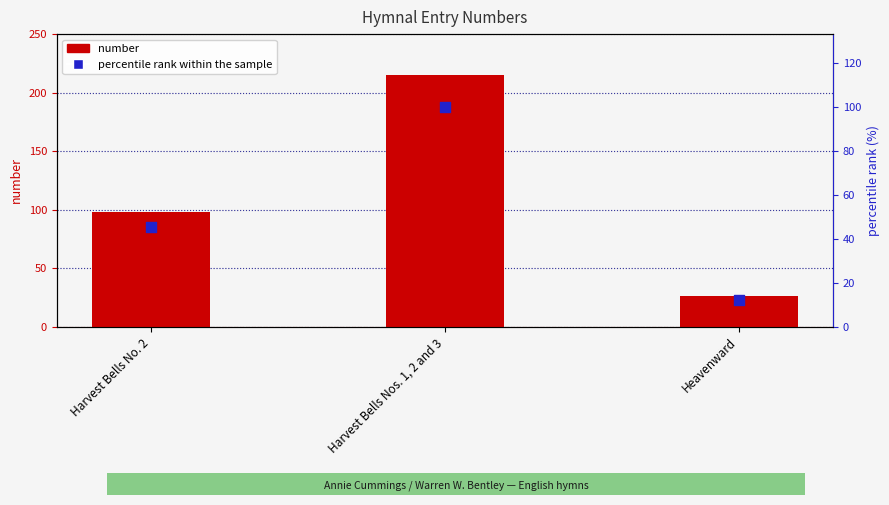

At which category is the sum across all series the highest?

Harvest Bells Nos. 1, 2 and 3